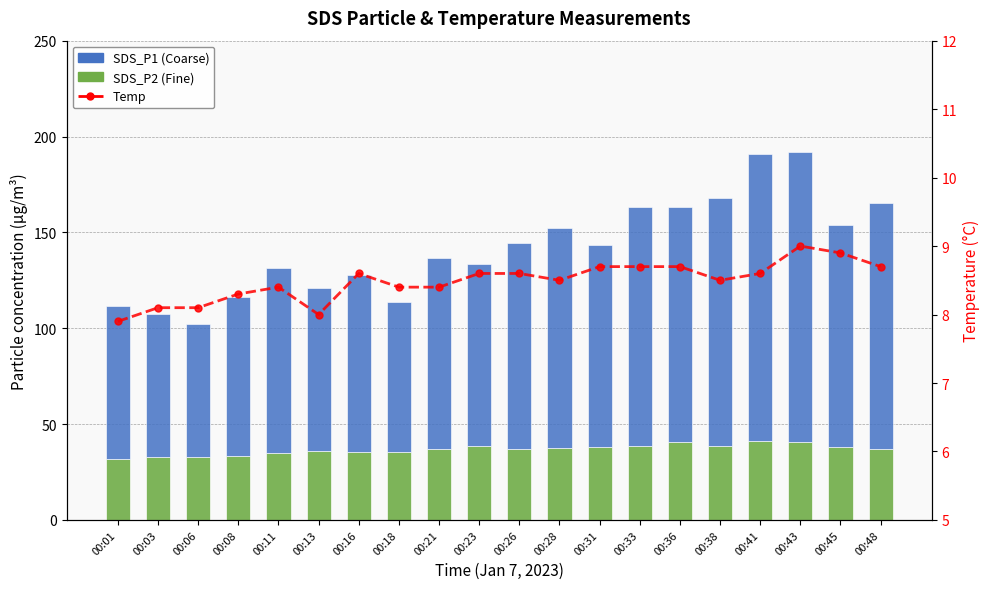

The SDS_P2 (Fine) series shows 19.4 at 00:03. True or false?

False